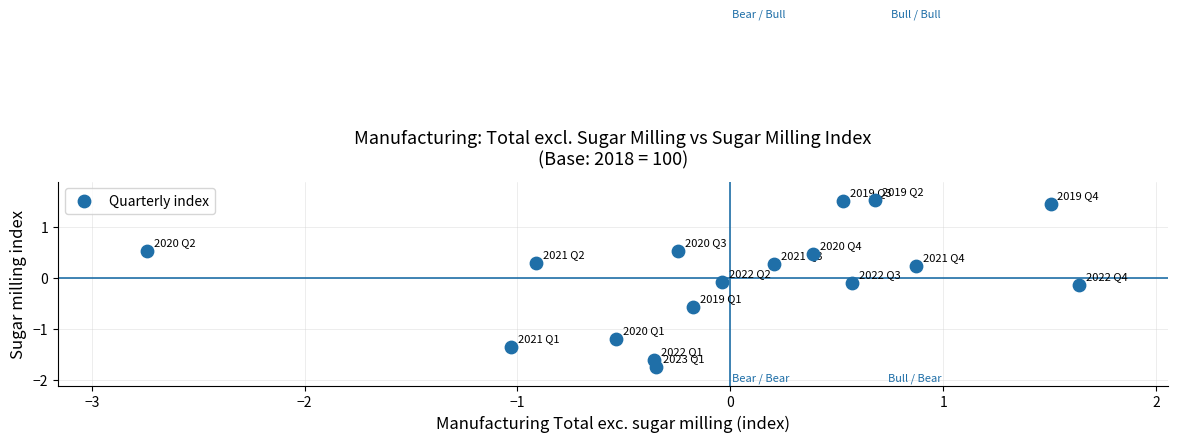

What is the range of Y values (max minus min)?

3.3